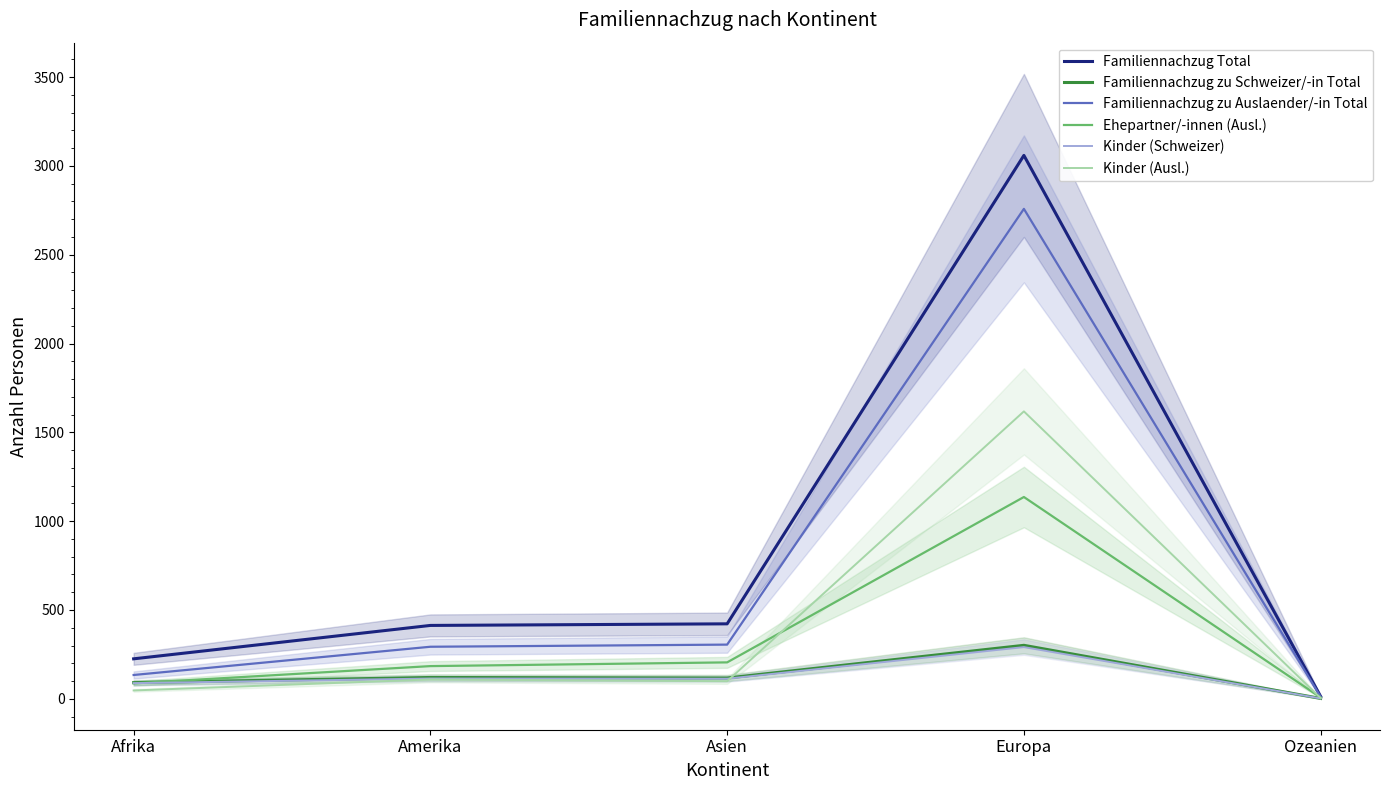

Is the value of Kinder (Ausl.) at Europa greater than the value of Kinder (Schweizer) at Europa?

Yes